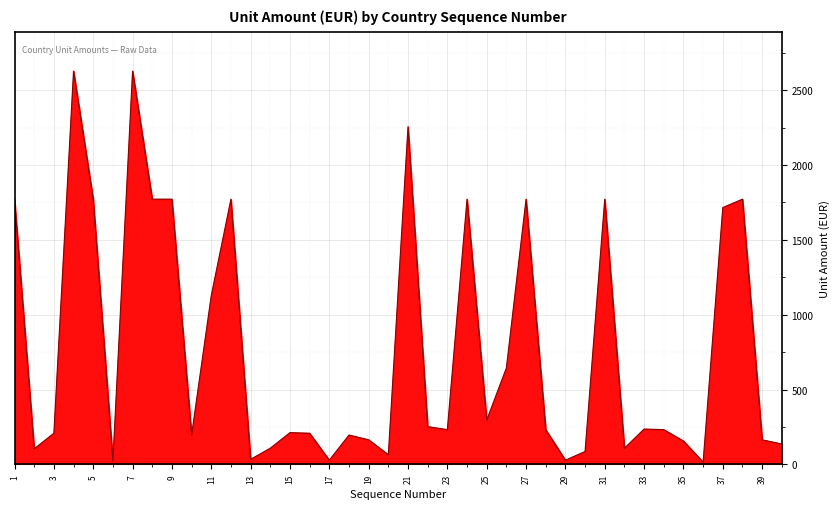

What is the maximum value shown in the chart?

2628